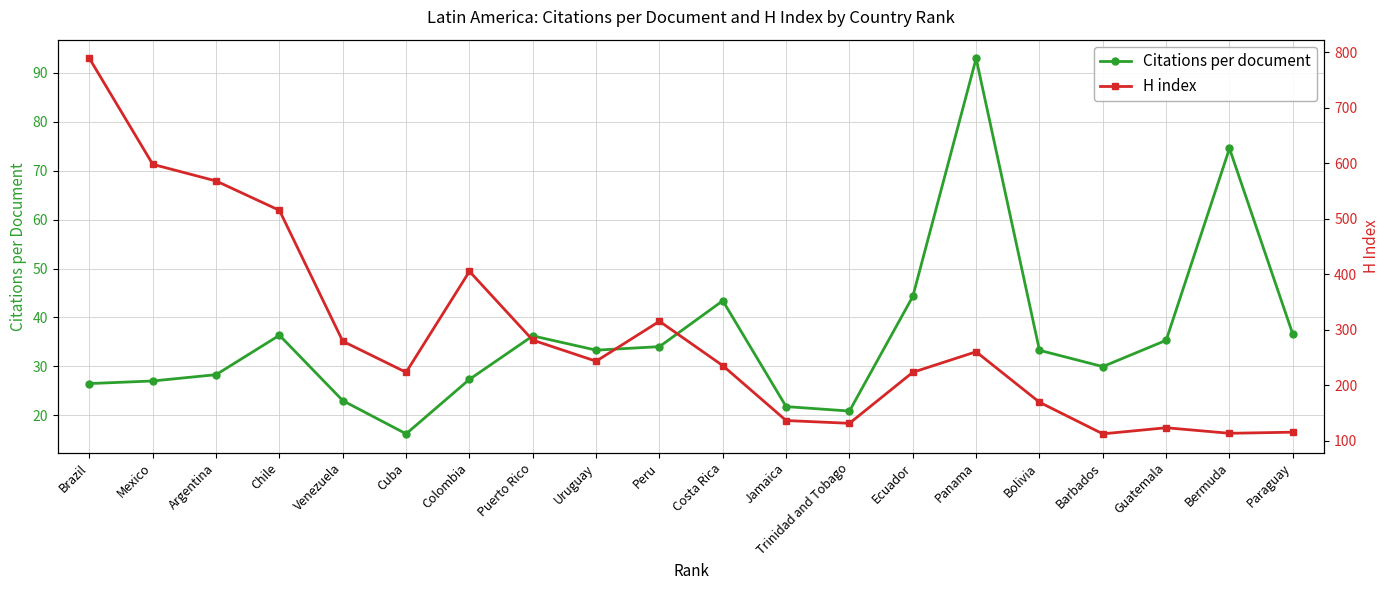

Between Uruguay and Cuba, which is larger?

Uruguay